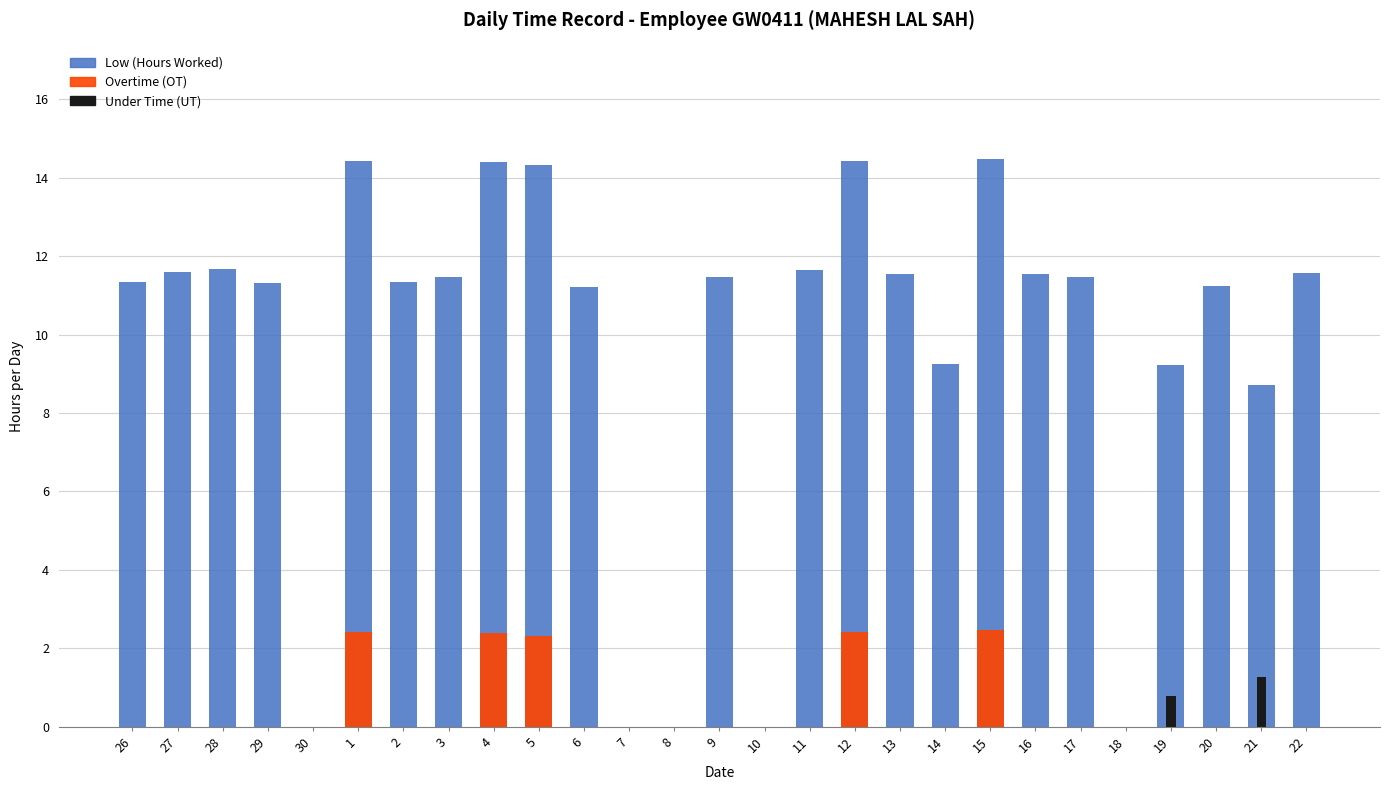

Reading left to right, what are all the values shown in this chart?

Low (Hours Worked): 11.3	11.6	11.7	11.3	0.0	14.4	11.3	11.5	14.4	14.3	11.2	0.0	0.0	11.5	0.0	11.6	14.4	11.5	9.2	14.5	11.5	11.5	0.0	9.2	11.2	8.7	11.6
Overtime (OT): 0.0	0.0	0.0	0.0	0.0	2.4	0.0	0.0	2.4	2.3	0.0	0.0	0.0	0.0	0.0	0.0	2.4	0.0	0.0	2.5	0.0	0.0	0.0	0.0	0.0	0.0	0.0
Under Time (UT): 0.0	0.0	0.0	0.0	0.0	0.0	0.0	0.0	0.0	0.0	0.0	0.0	0.0	0.0	0.0	0.0	0.0	0.0	0.0	0.0	0.0	0.0	0.0	0.8	0.0	1.3	0.0